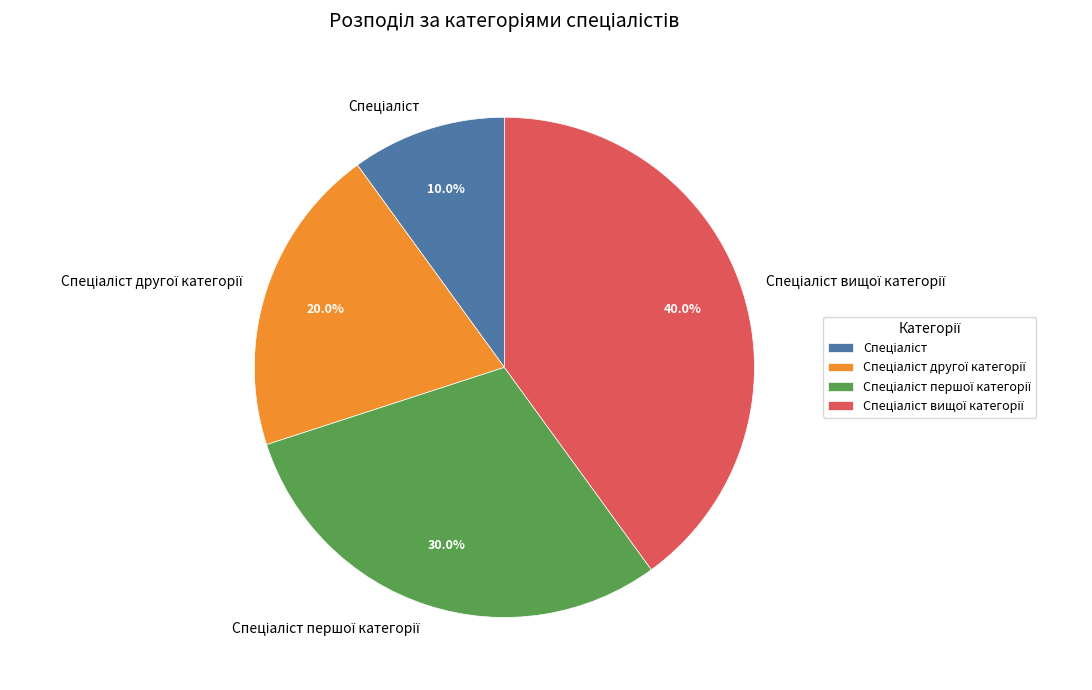

Does any single category account for the majority?

No